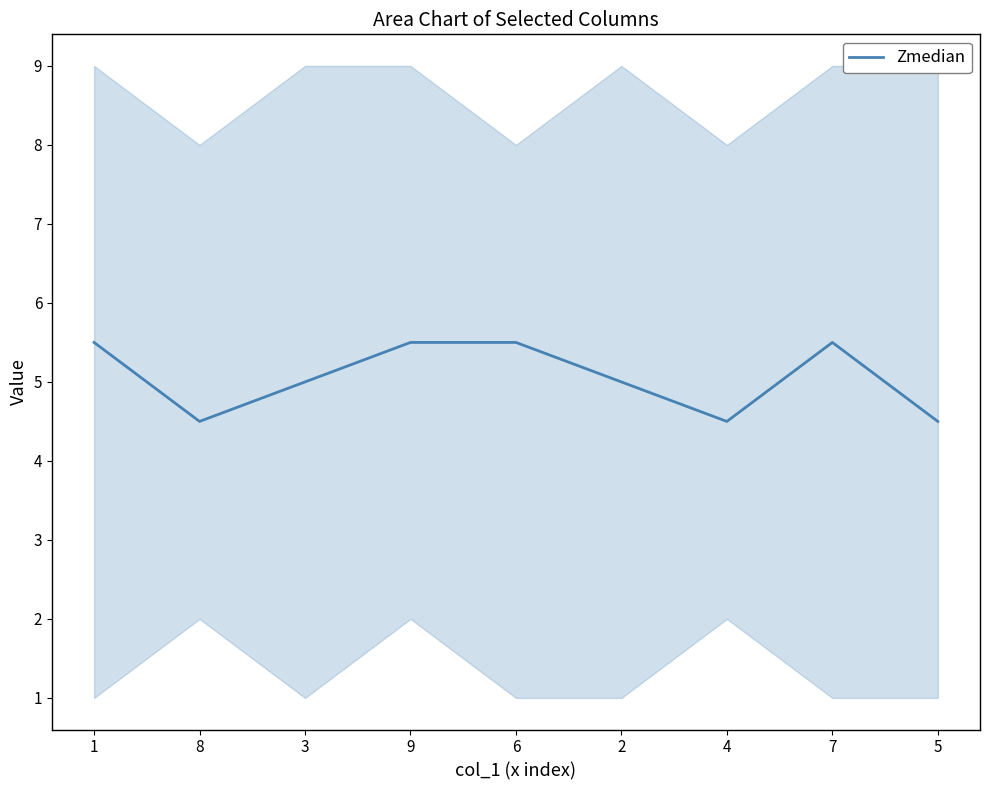

Read the value at 1.

5.5